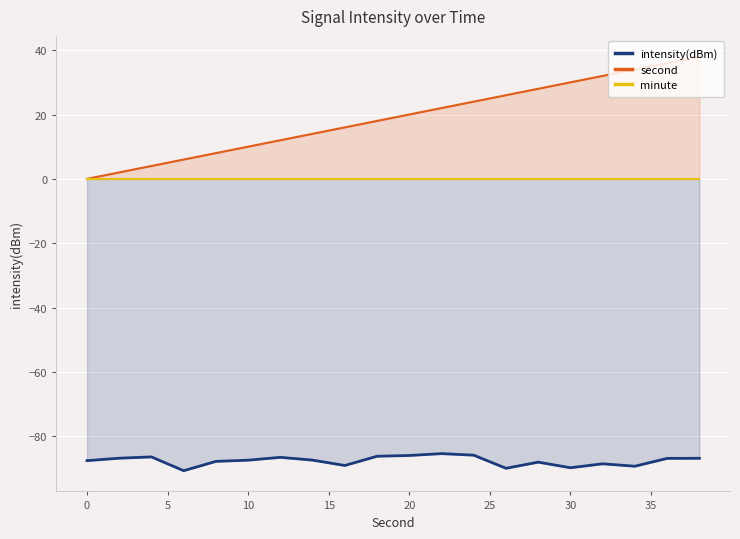

What is the sum of all intensity(dBm) values?

-1752.8